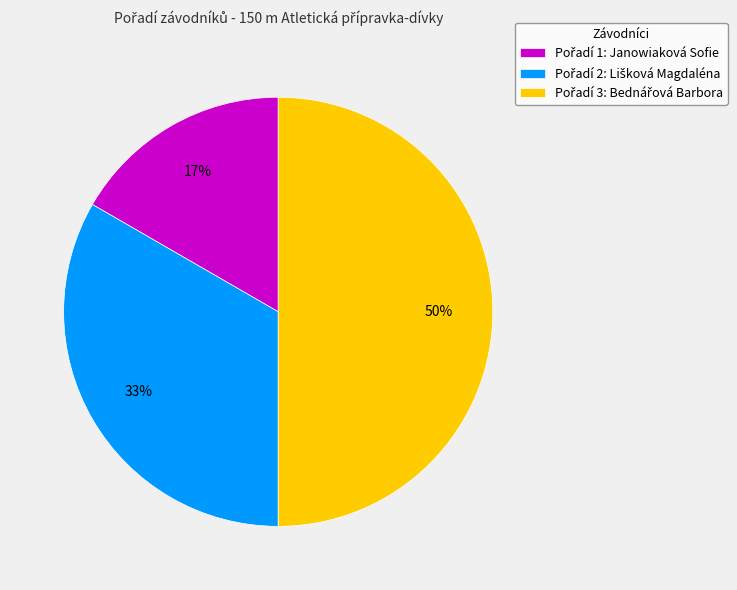

To the nearest percent, what is the average slice percentage?

33%